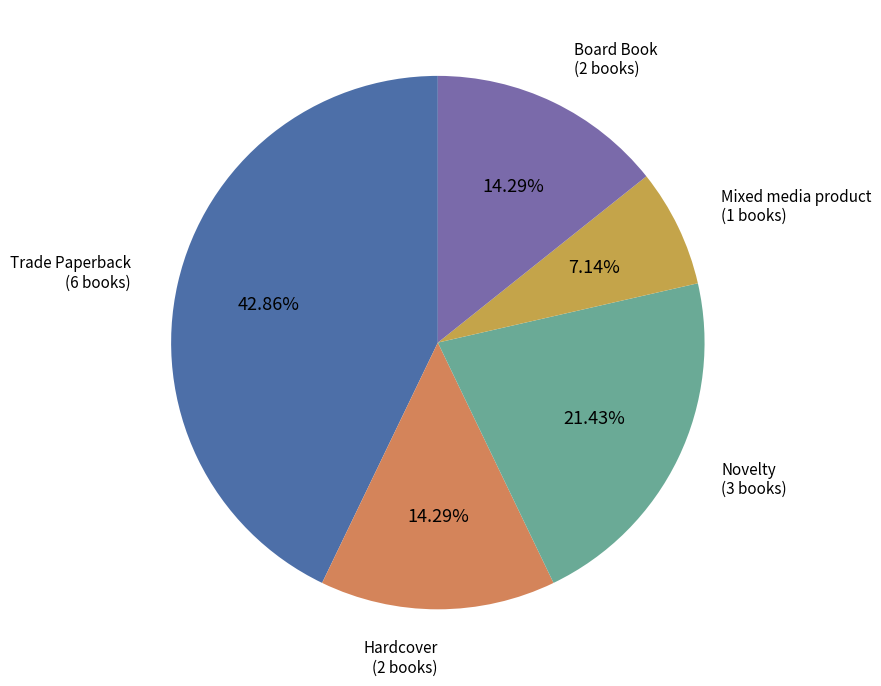

Which slice is the smallest?

Mixed media product